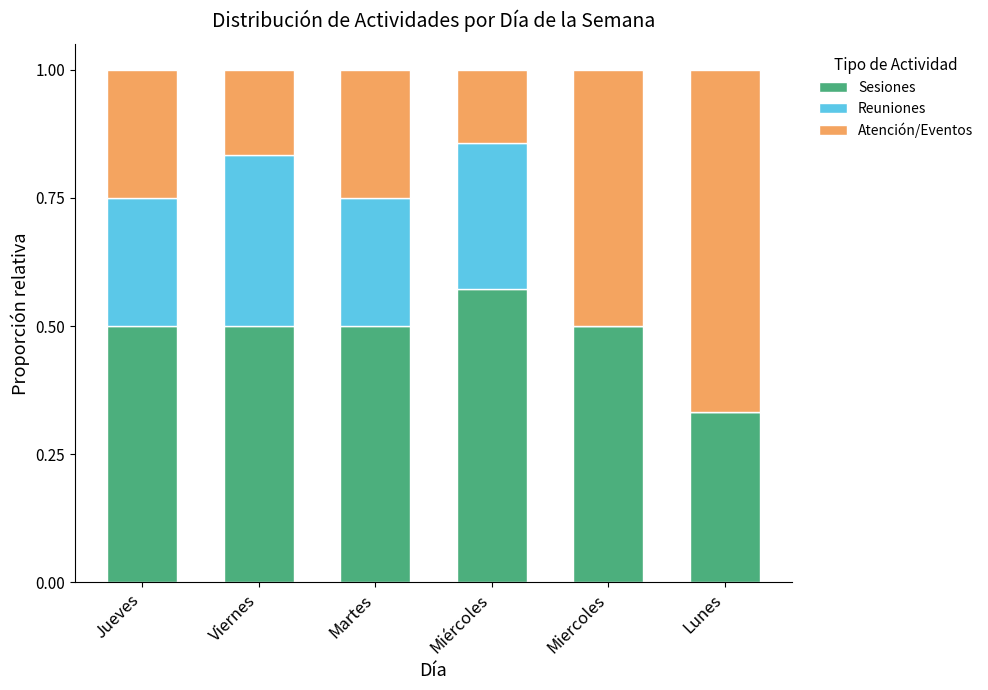

What is the total value across all series at Lunes?

1.0